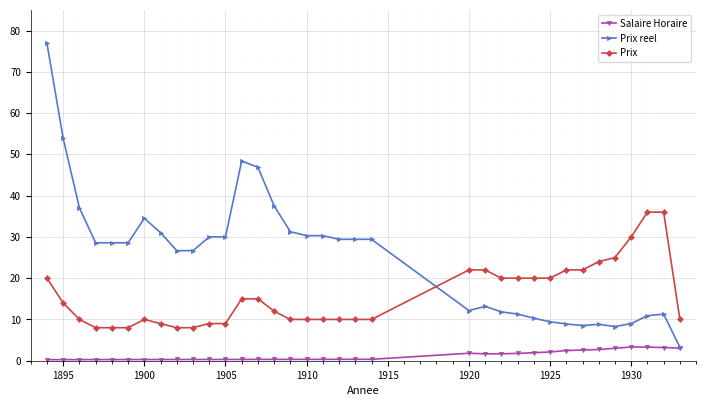

What is the greatest value displayed?

76.9